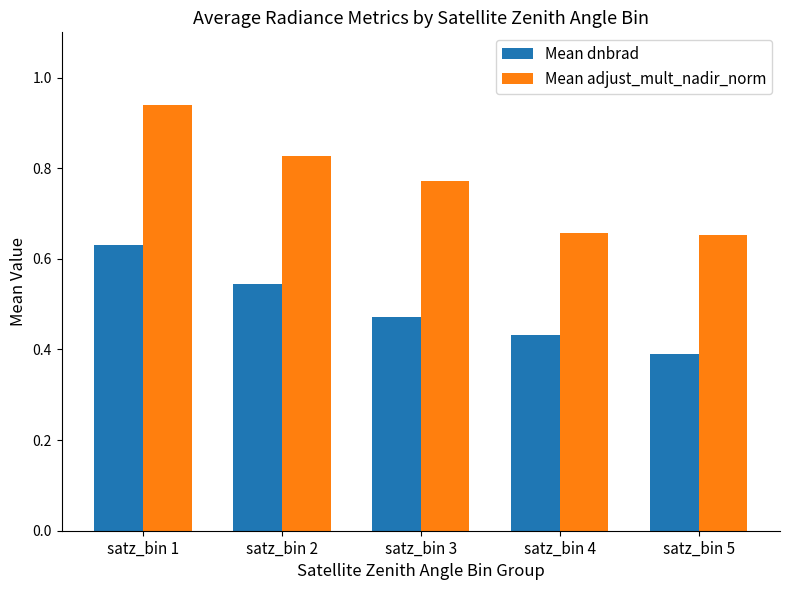

How many bars are there in total?

10